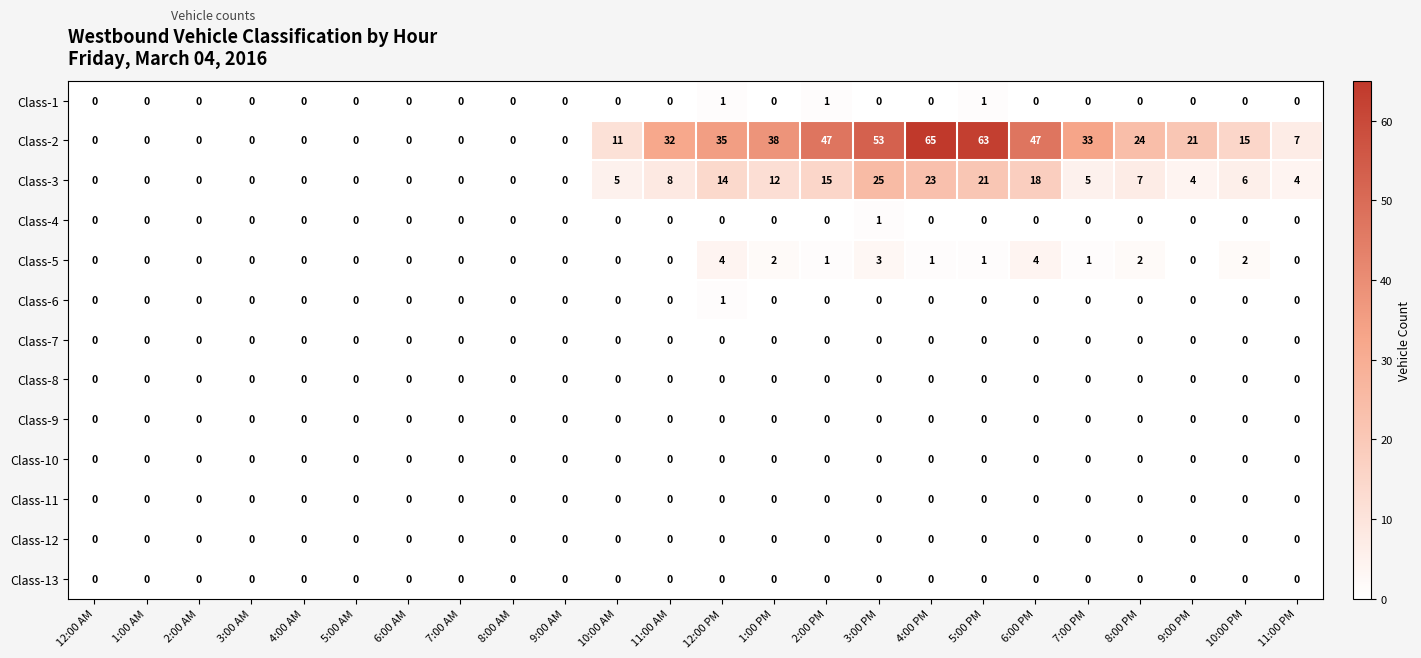

Which series changed the most between 11:00 AM and 12:00 PM?

Class-3